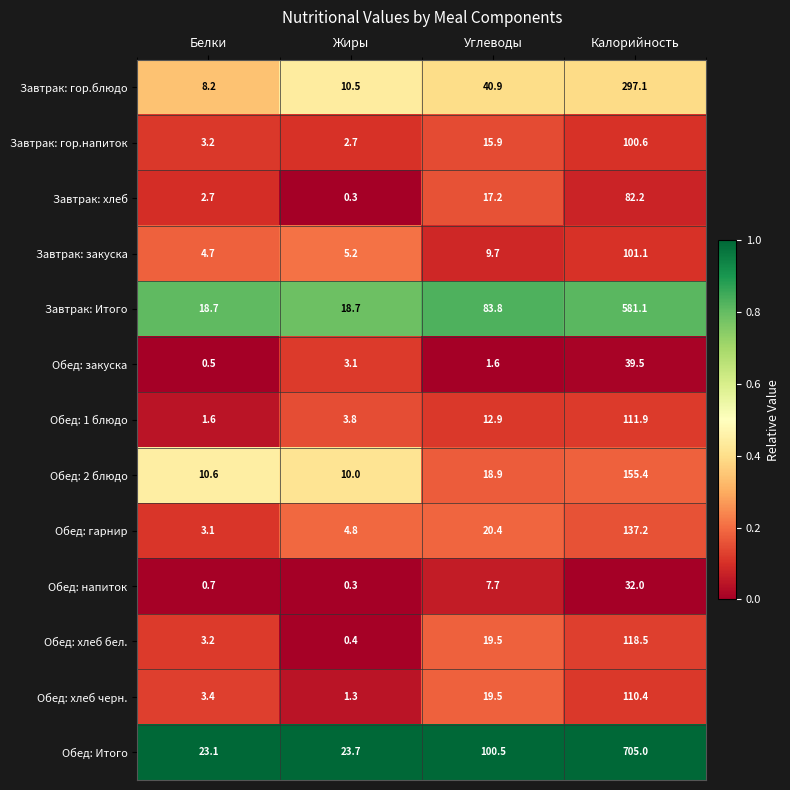

Which series changed the most between Белки and Углеводы?

Обед: Итого